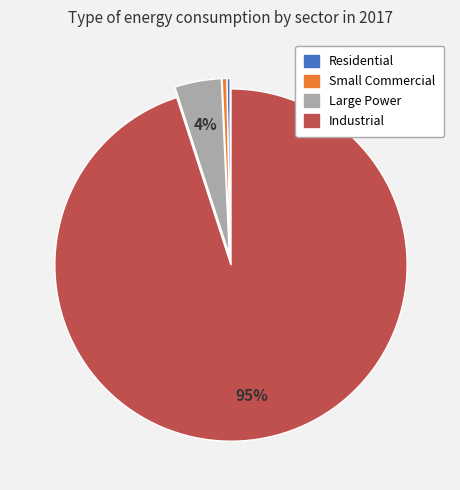

Is Industrial the majority of the pie?

Yes